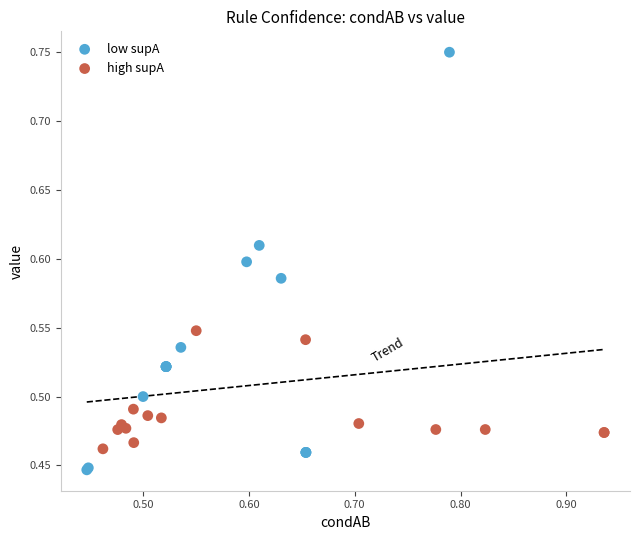

Which series has the widest spread of Y values?

low supA